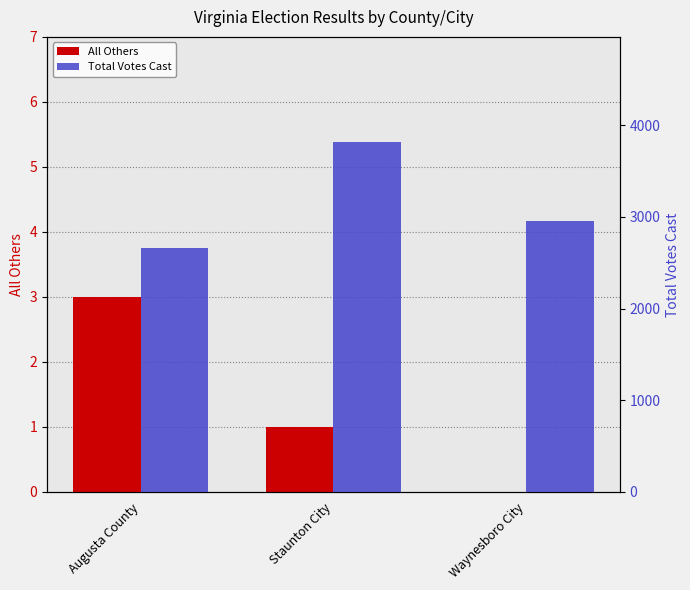

At how many categories does at least one series exceed 2719?

2